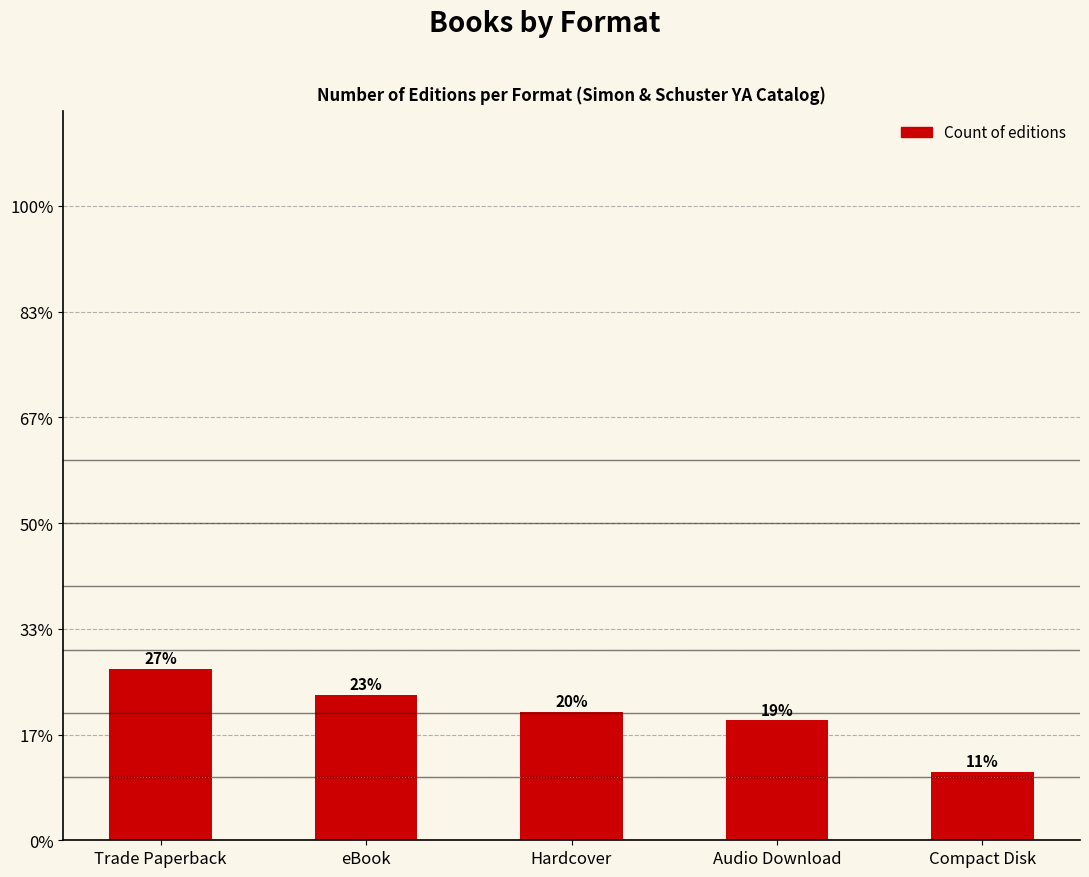

Rank the categories by value from lowest to highest.

Compact Disk, Audio Download, Hardcover, eBook, Trade Paperback